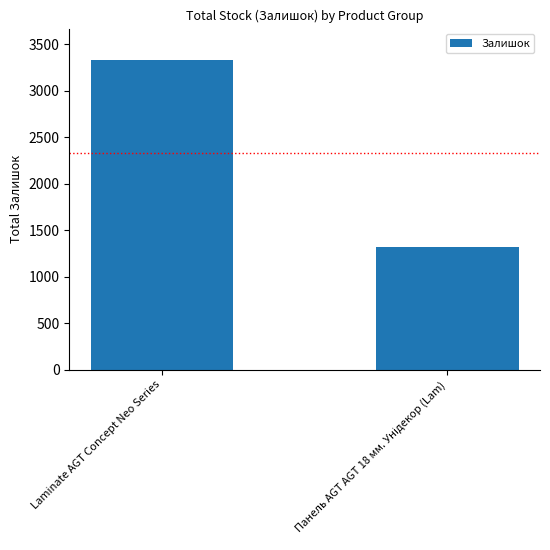

Is it true that the value at Laminate AGT Concept Neo Series is 3333?

True